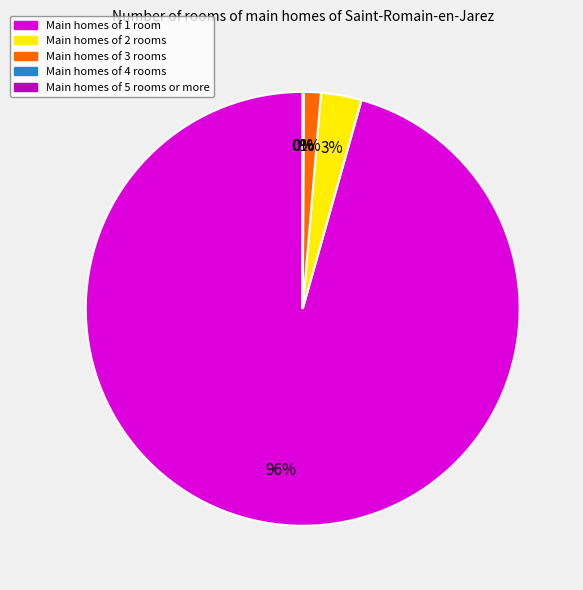

To the nearest percent, what is the average slice percentage?

20%